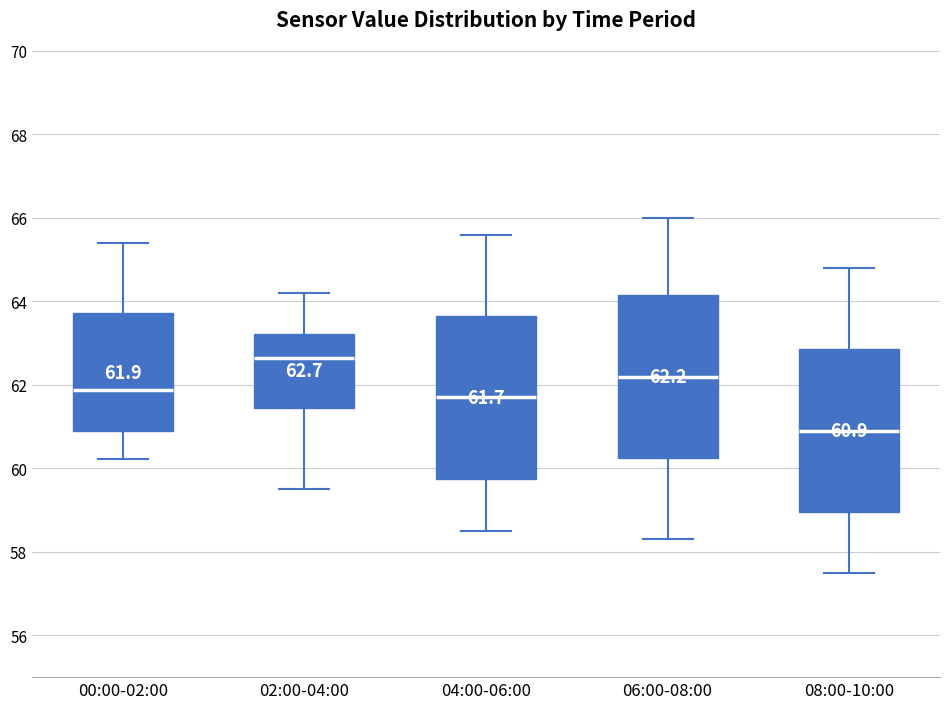

Which box has the highest median line?

02:00-04:00